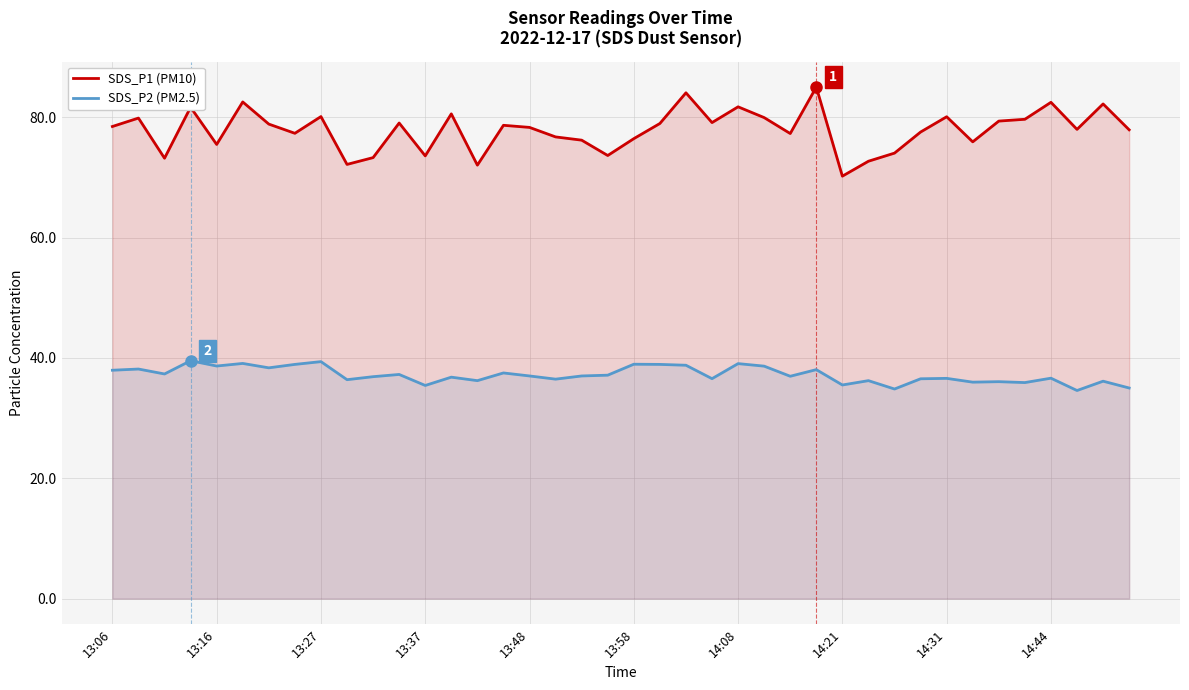

List the series in order of their peak value, lowest first.

SDS_P2 (PM2.5), SDS_P1 (PM10)